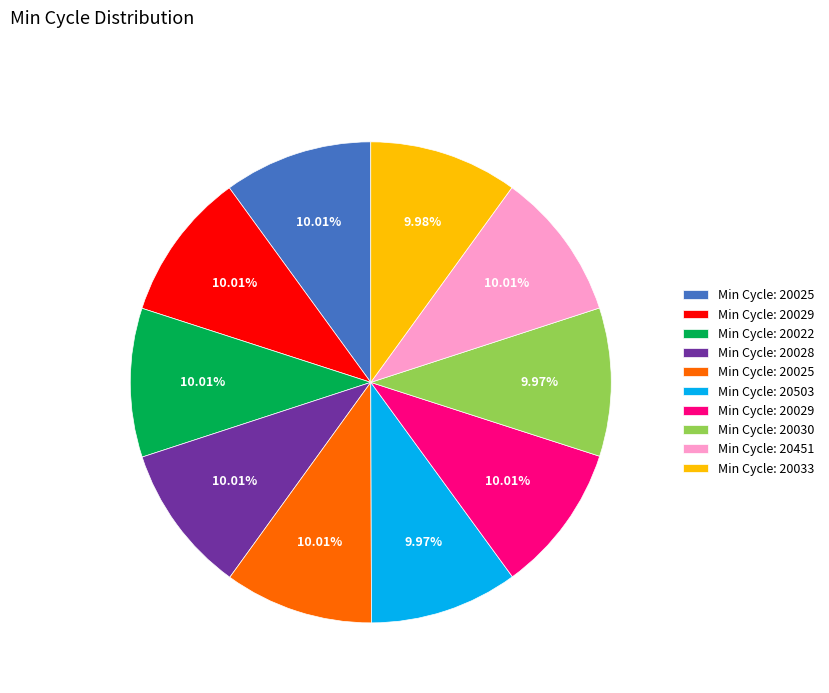

Does any single category account for the majority?

No